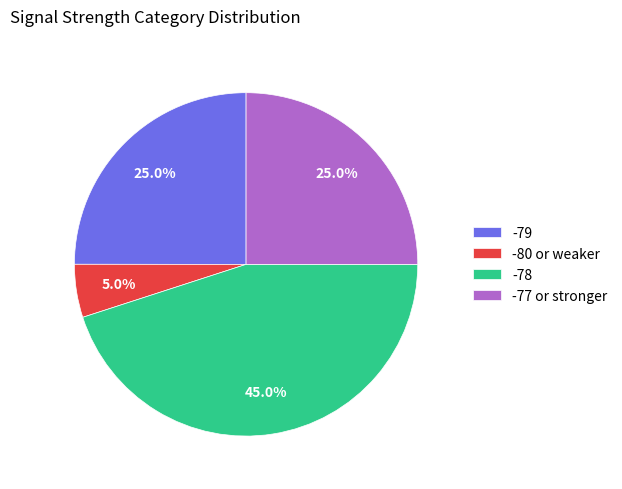

Is -80 or weaker the majority of the pie?

No